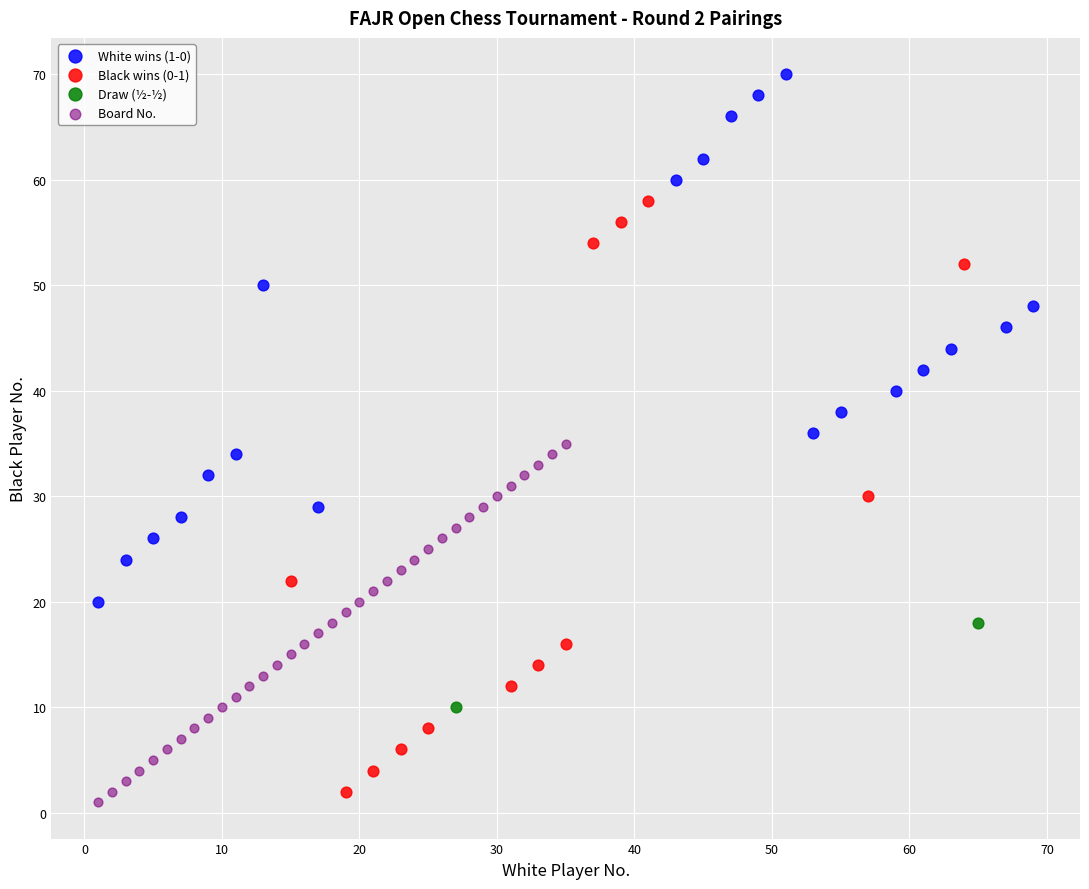

What are all the series names shown in the legend?

White wins (1-0), Black wins (0-1), Draw (½-½), Board No.